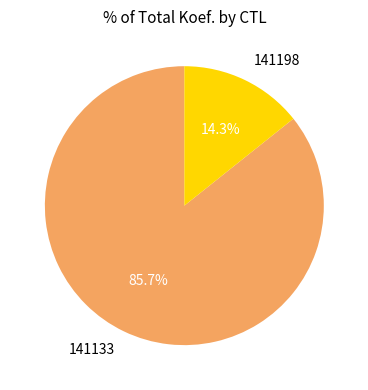

Which has a higher value, 141133 or 141198?

141133